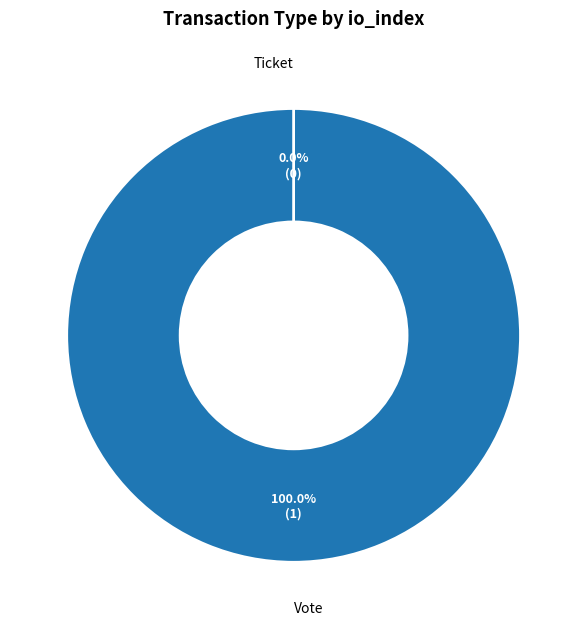

How many slices are in this pie chart?

2